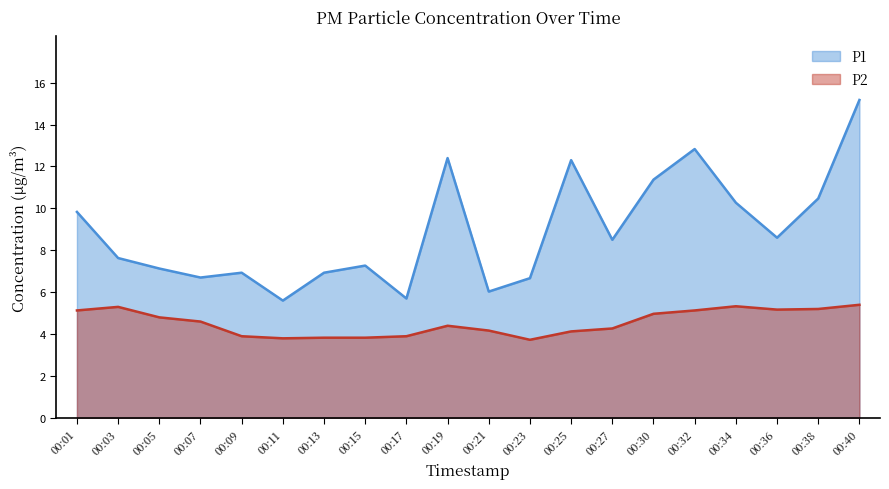

Rank the categories by P2 value from highest to lowest.

00:40, 00:34, 00:03, 00:38, 00:36, 00:01, 00:32, 00:30, 00:05, 00:07, 00:19, 00:27, 00:21, 00:25, 00:09, 00:17, 00:13, 00:15, 00:11, 00:23